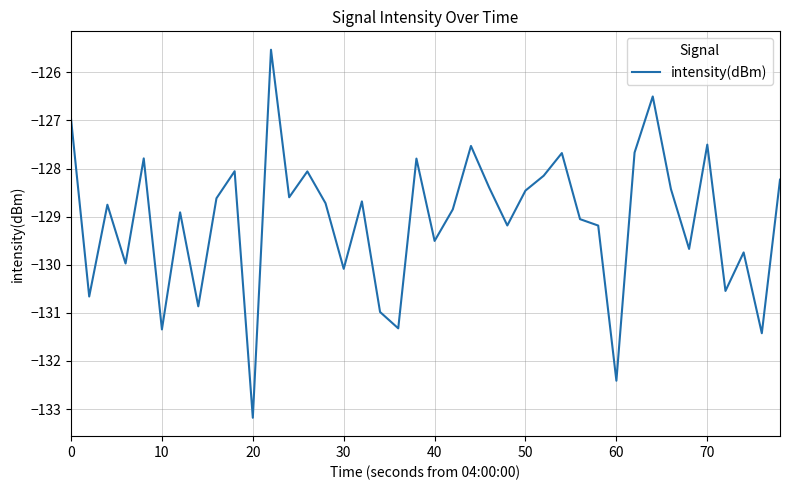

What is the difference between the maximum and minimum values?

7.7